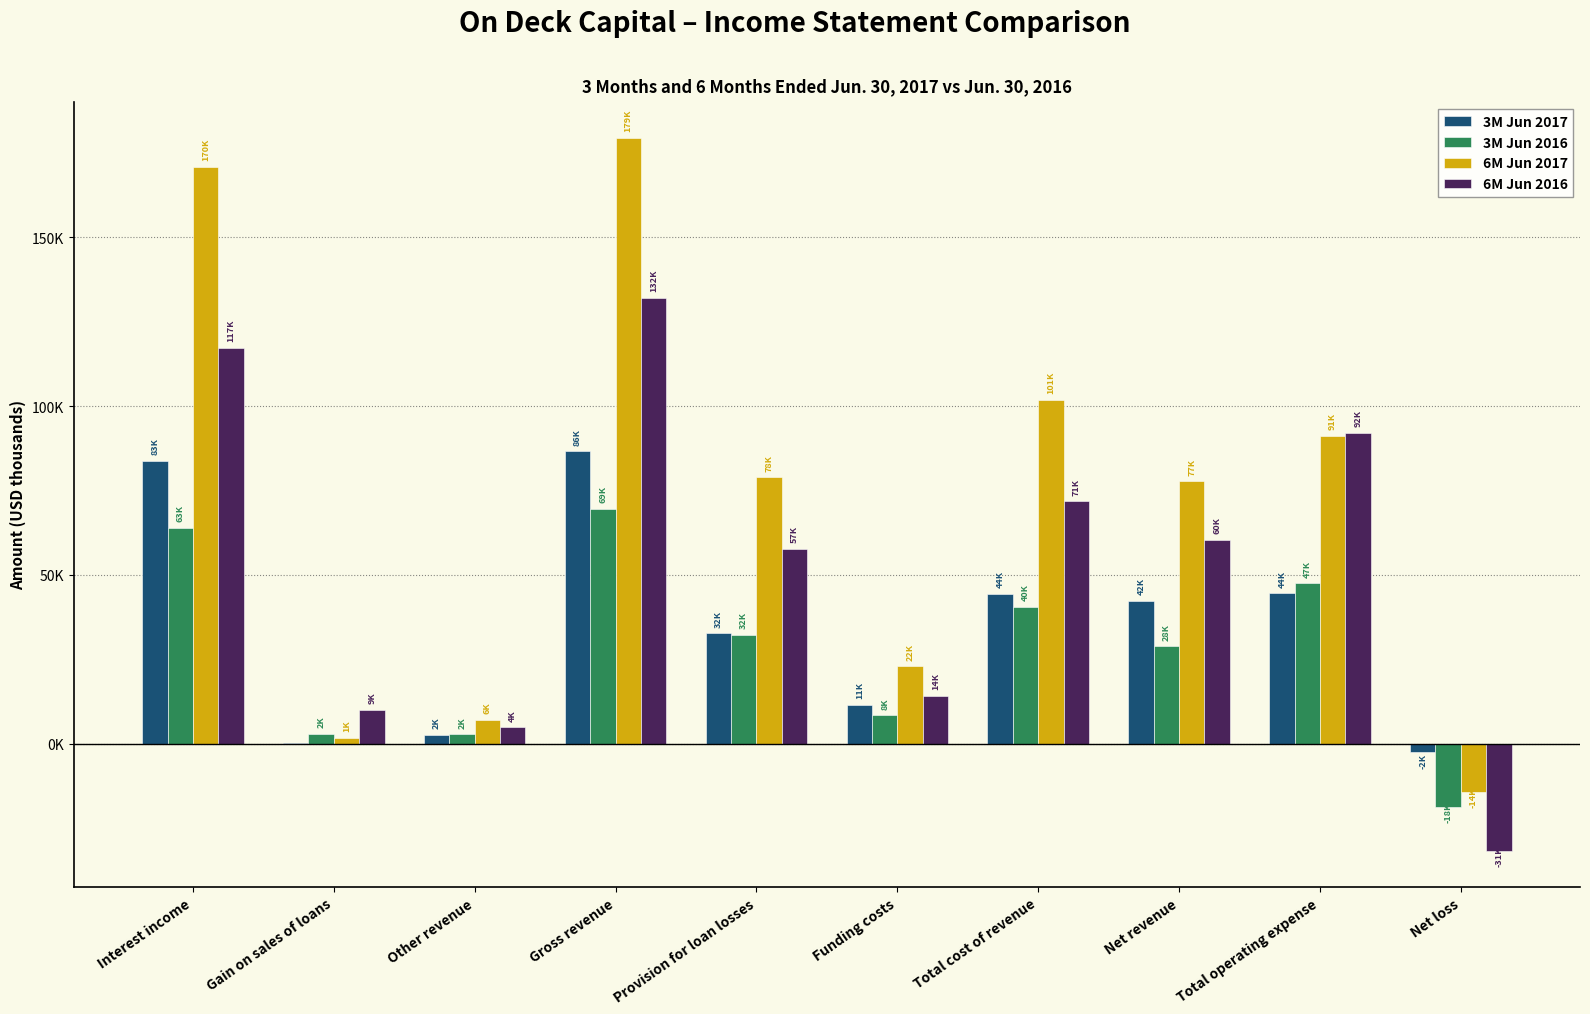

At which category is the sum across all series the highest?

Gross revenue